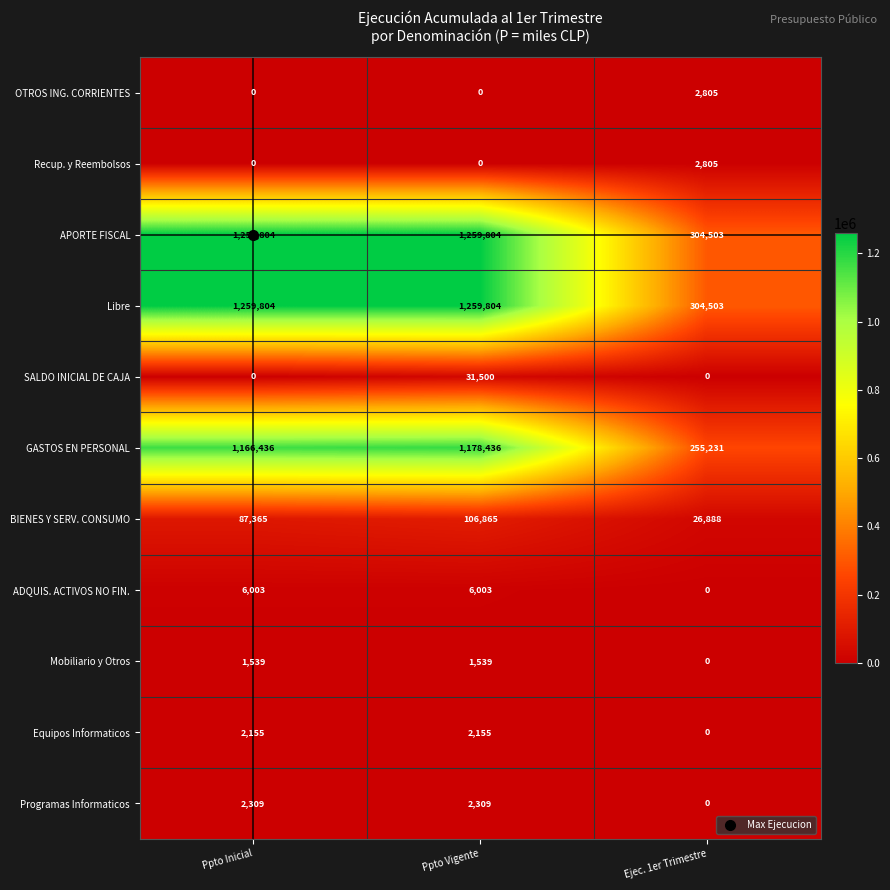

At how many categories does at least one series exceed 857535?

2